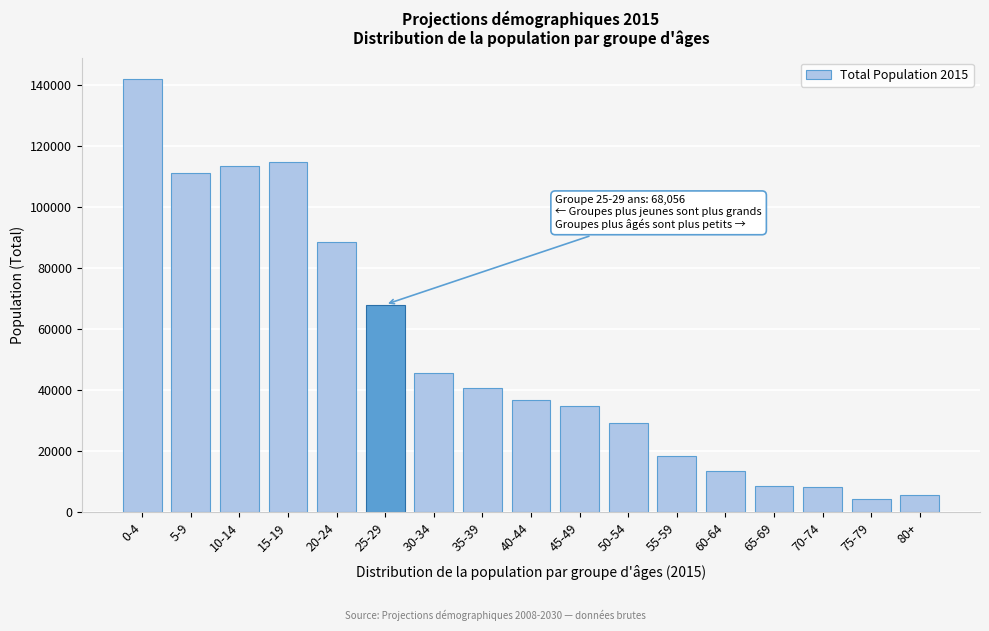

At which label is the value closest to 73109?

25-29